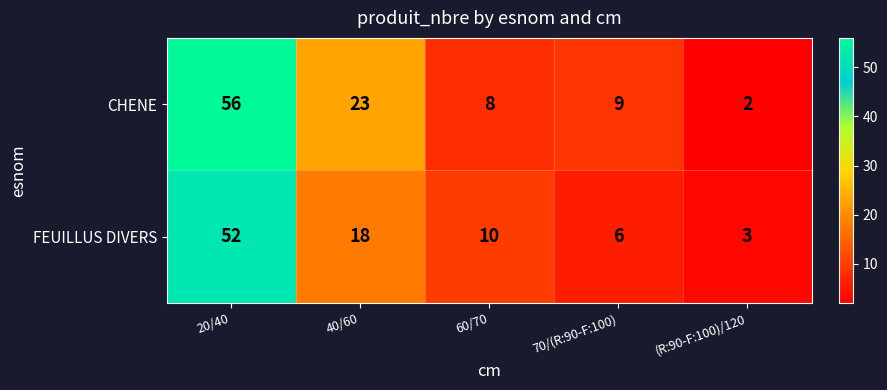

Between 20/40 and 60/70, which series saw the biggest shift?

CHENE